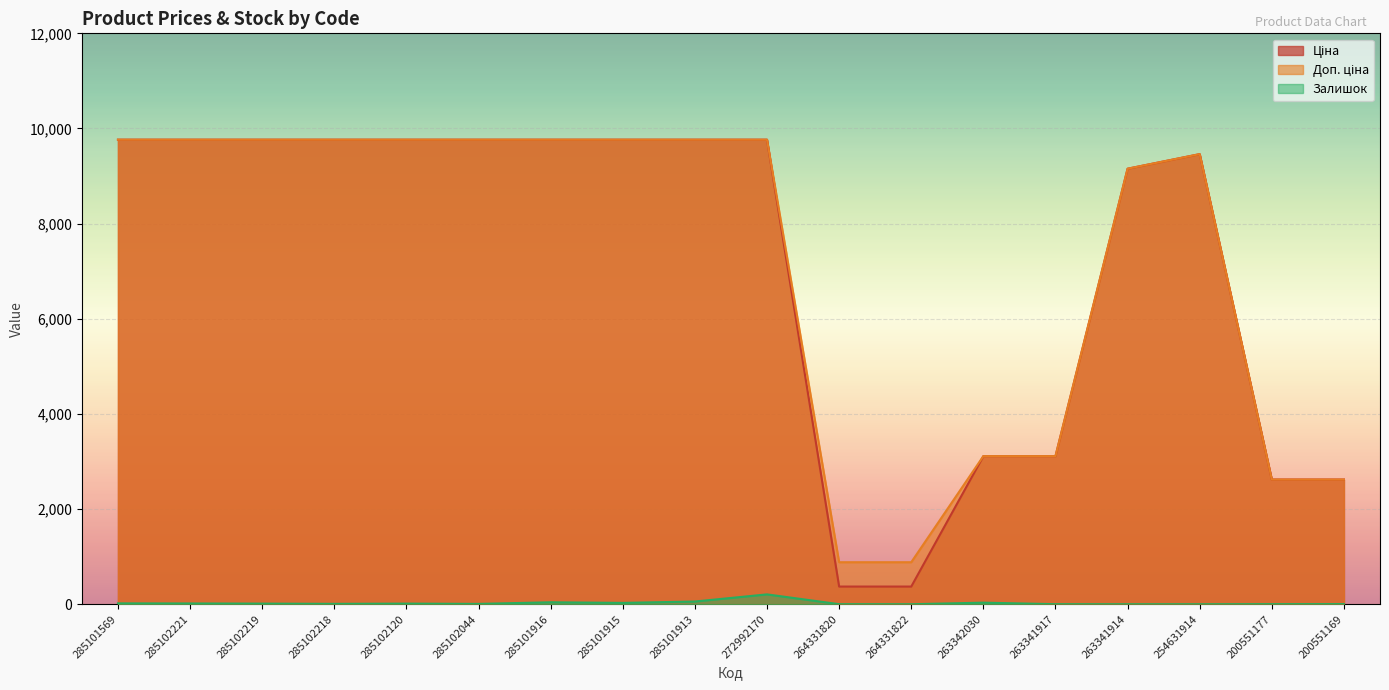

The Залишок series shows 1.0 at 263341917. True or false?

True